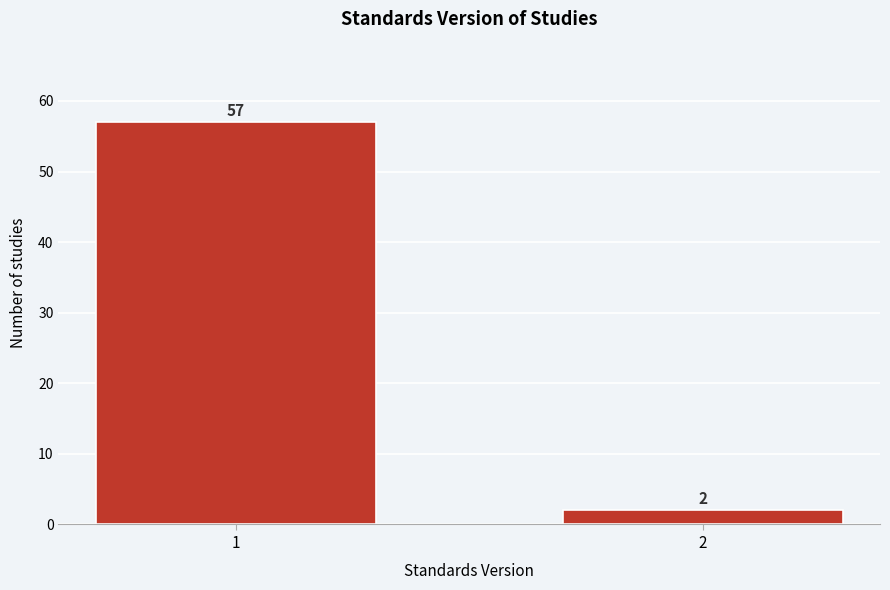

Reading right to left, transcribe all the data shown in this chart.

2=2	1=57